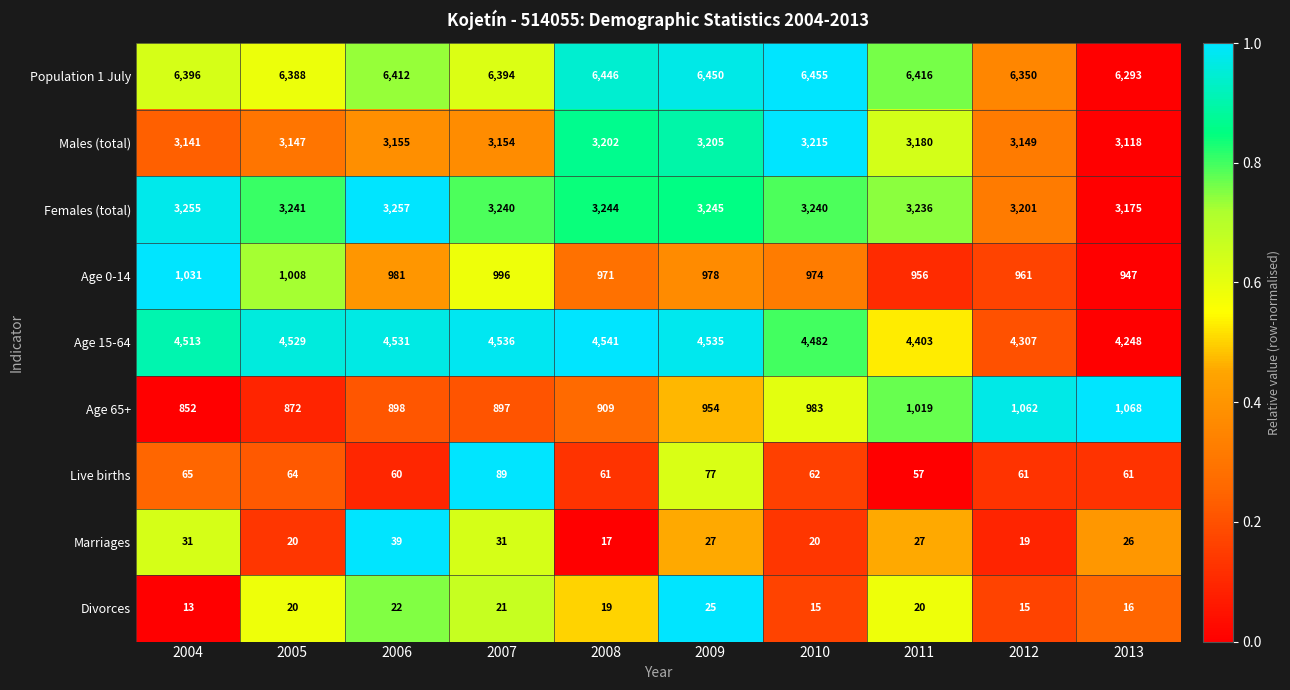

What is the sum of all Age 15-64 values?

44625